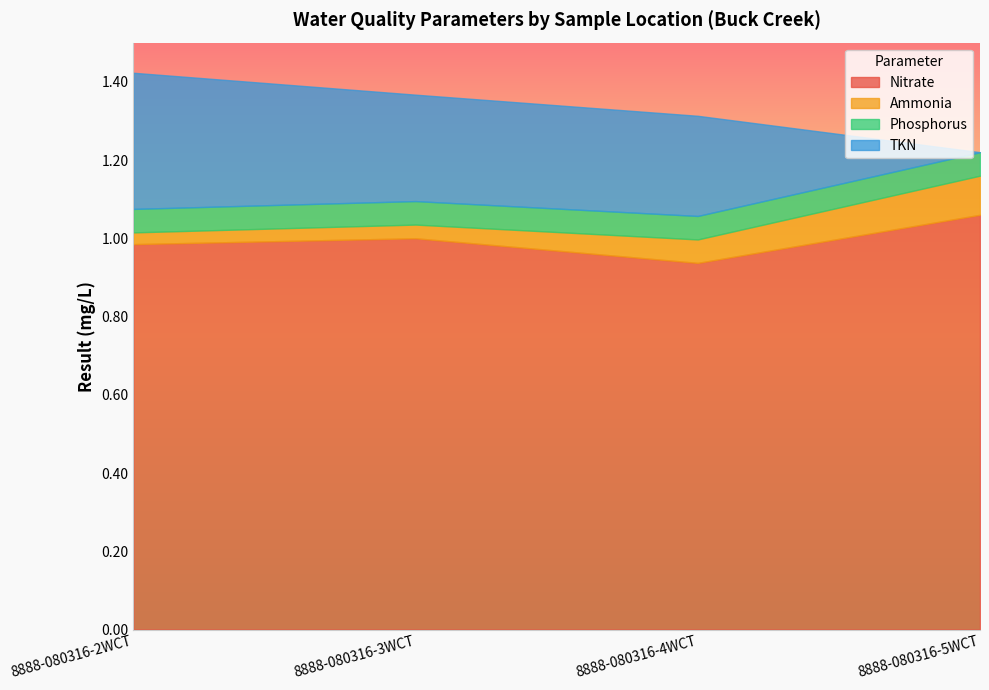

List the labels in order of Ammonia value, largest first.

8888-080316-5WCT, 8888-080316-4WCT, 8888-080316-3WCT, 8888-080316-2WCT